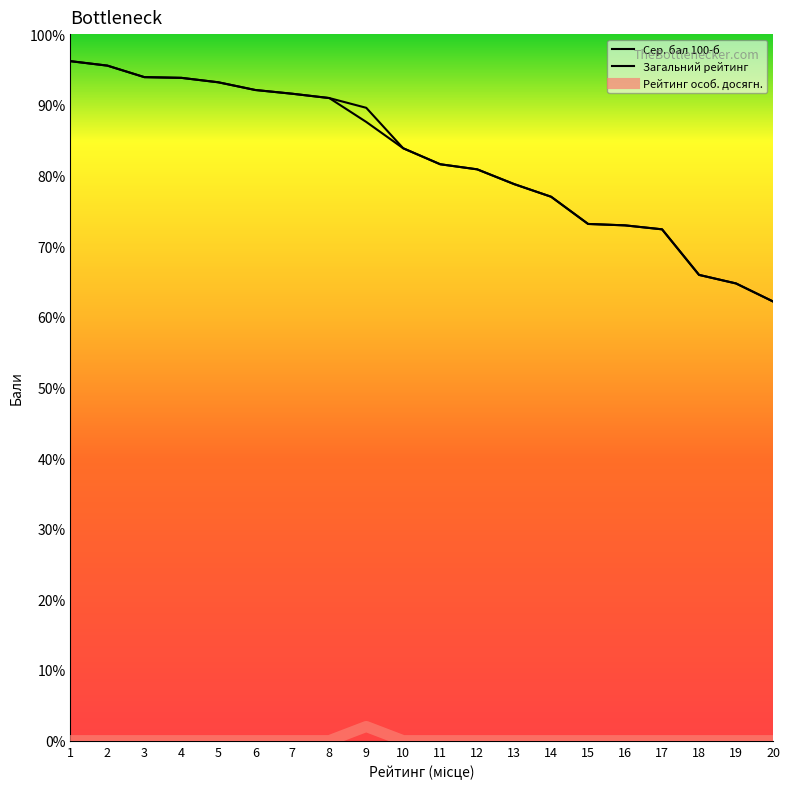

How many series are shown in this chart?

3